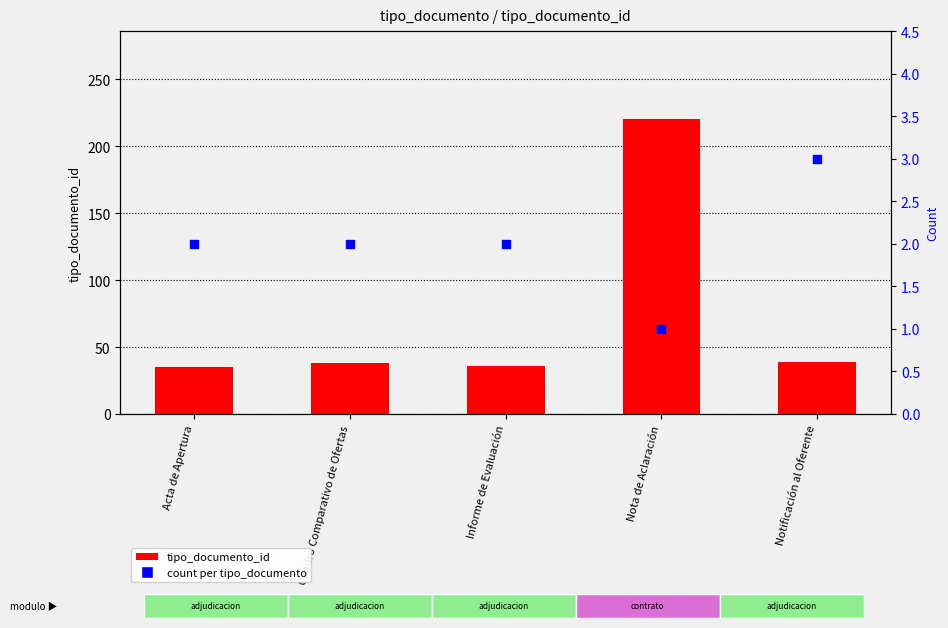

Which series contains the highest Y value?

tipo_documento_id